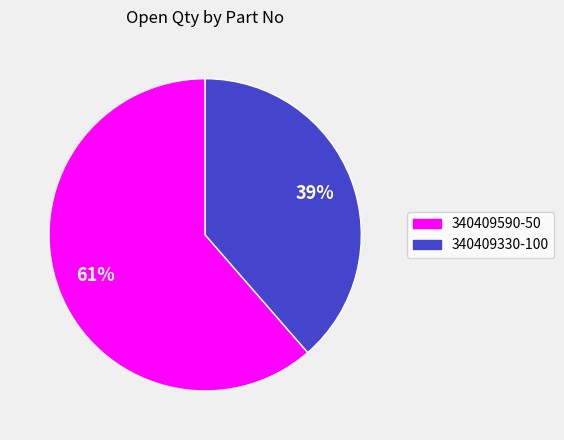

Does any single category account for the majority?

Yes